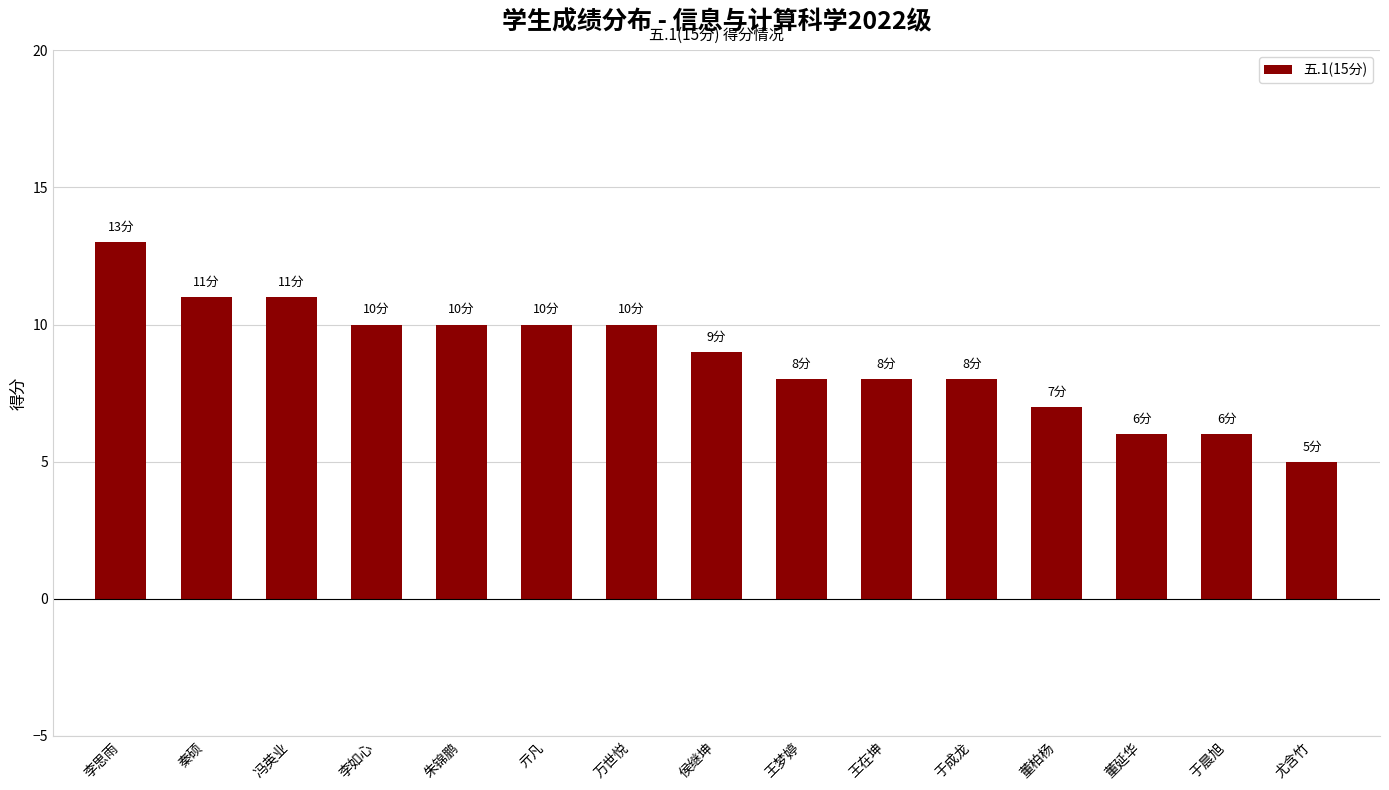

What is the sum of the values at 王在坤 and 李思雨?

21